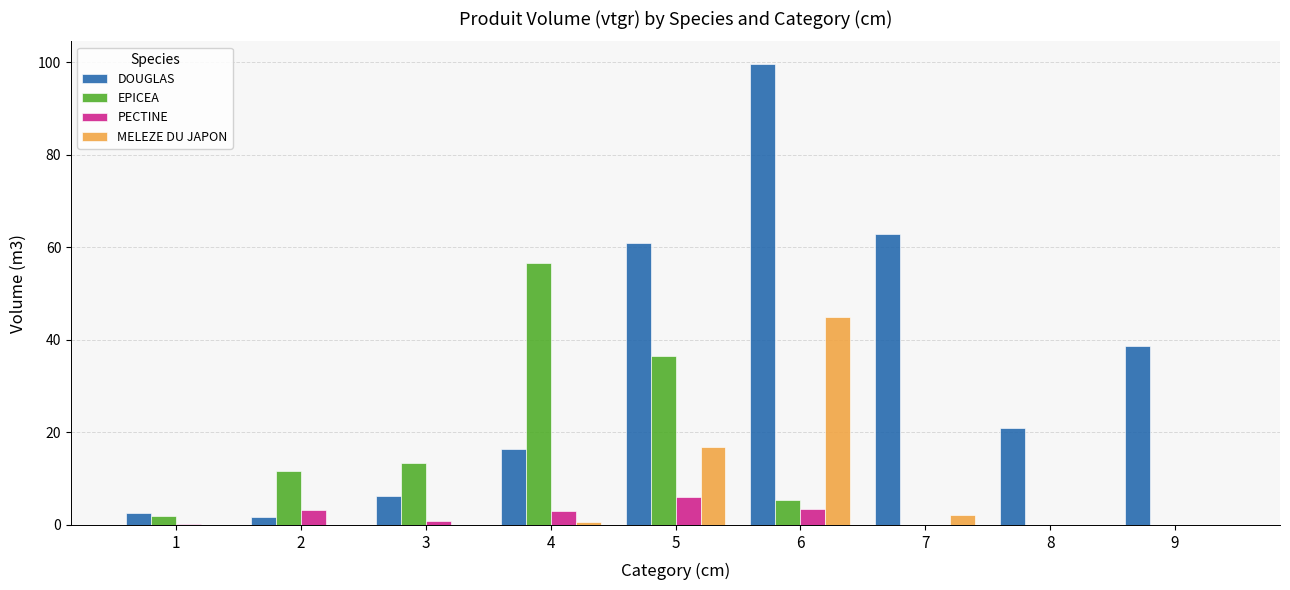

How many groups of bars are there?

9